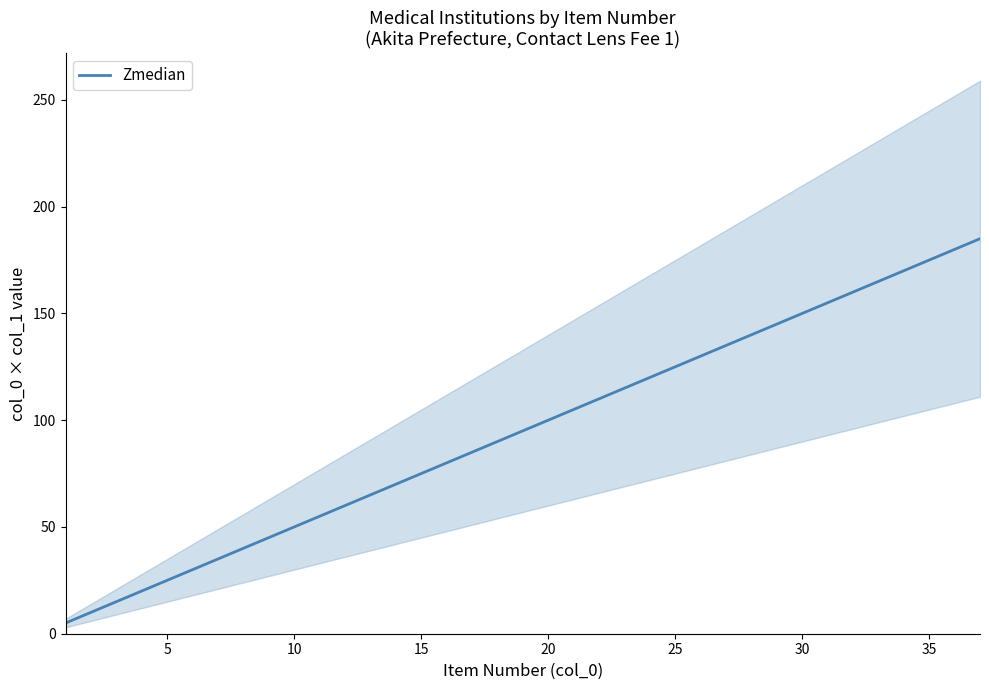

Count the number of data series in this chart.

1